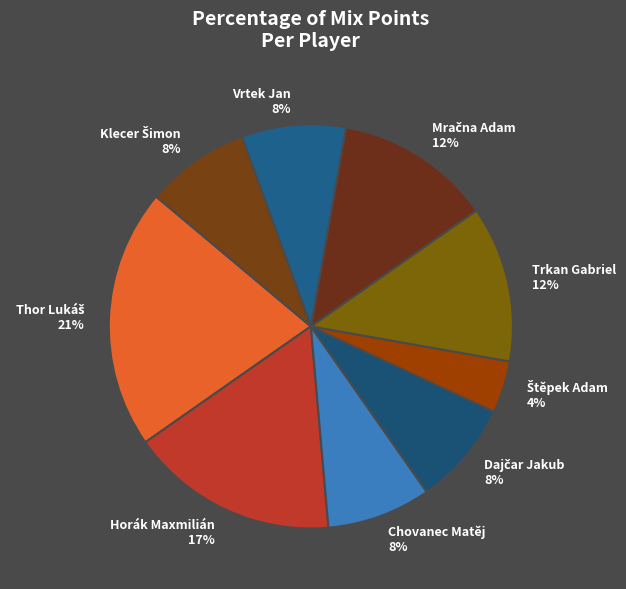

To the nearest percent, what is the average slice percentage?

11%